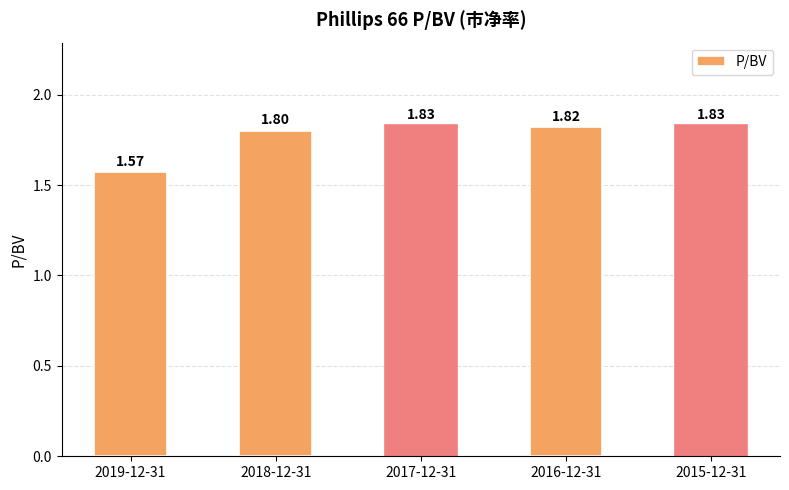

What is the difference between the second highest and minimum values?

0.3